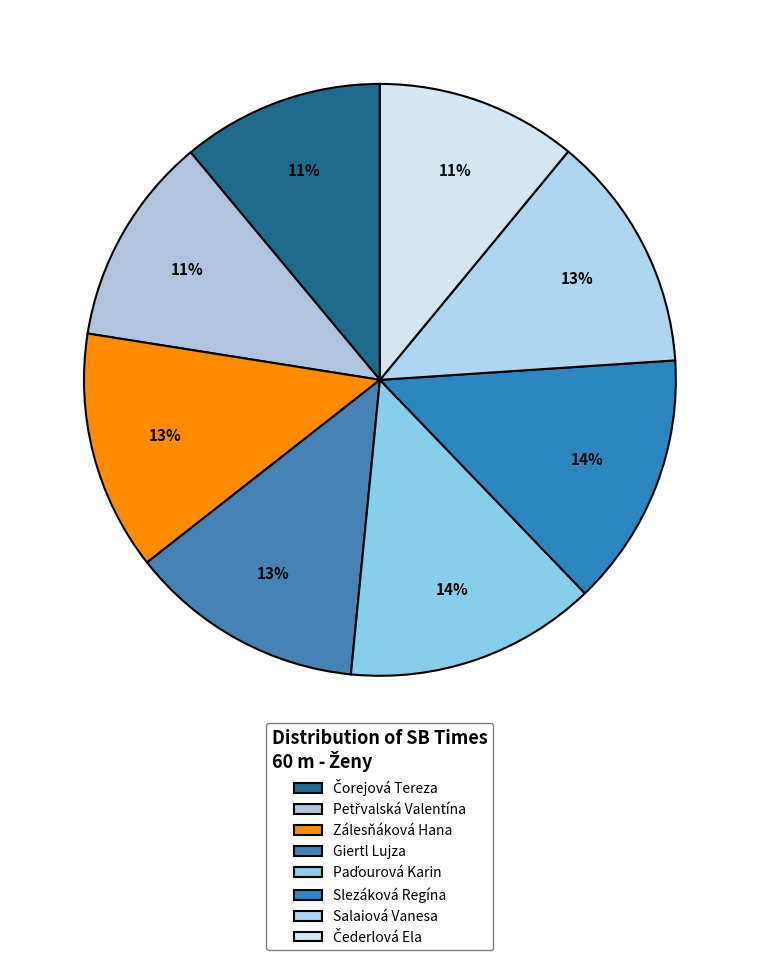

How many segments does this pie chart have?

8